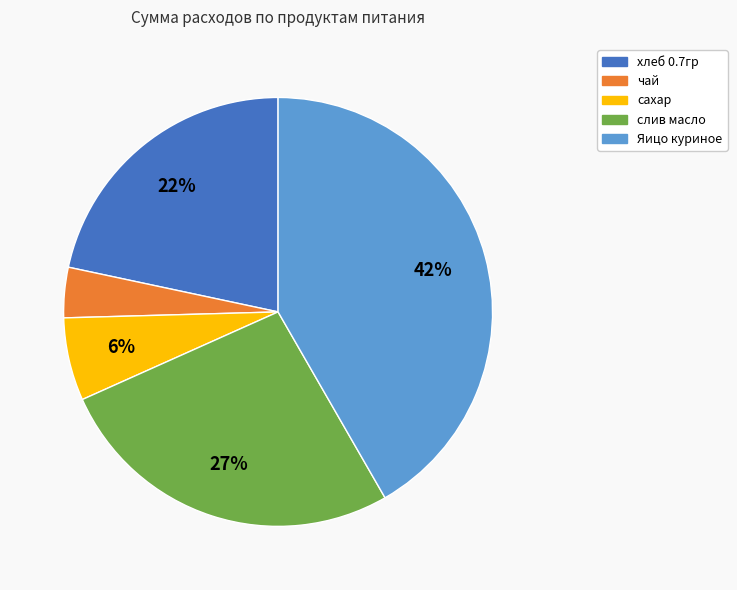

To the nearest percent, what is the average slice percentage?

20%